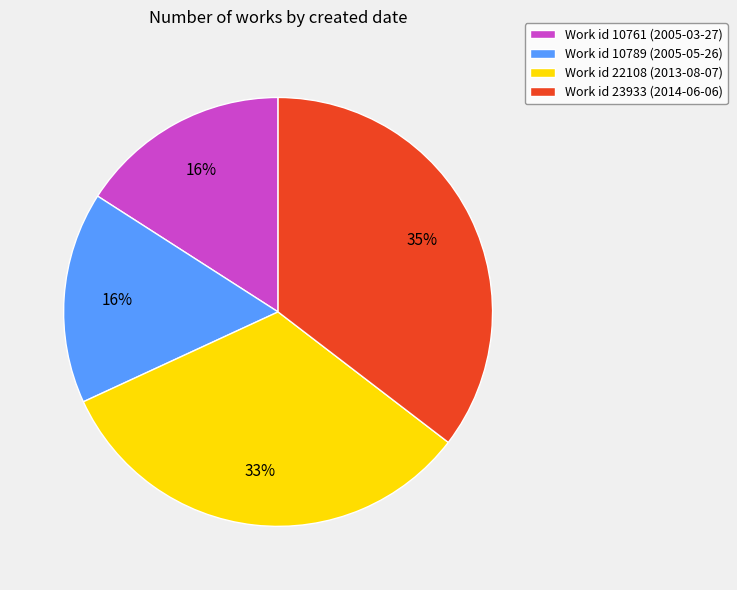

To the nearest percent, what portion does Work id 22108 (2013-08-07) represent?

33%